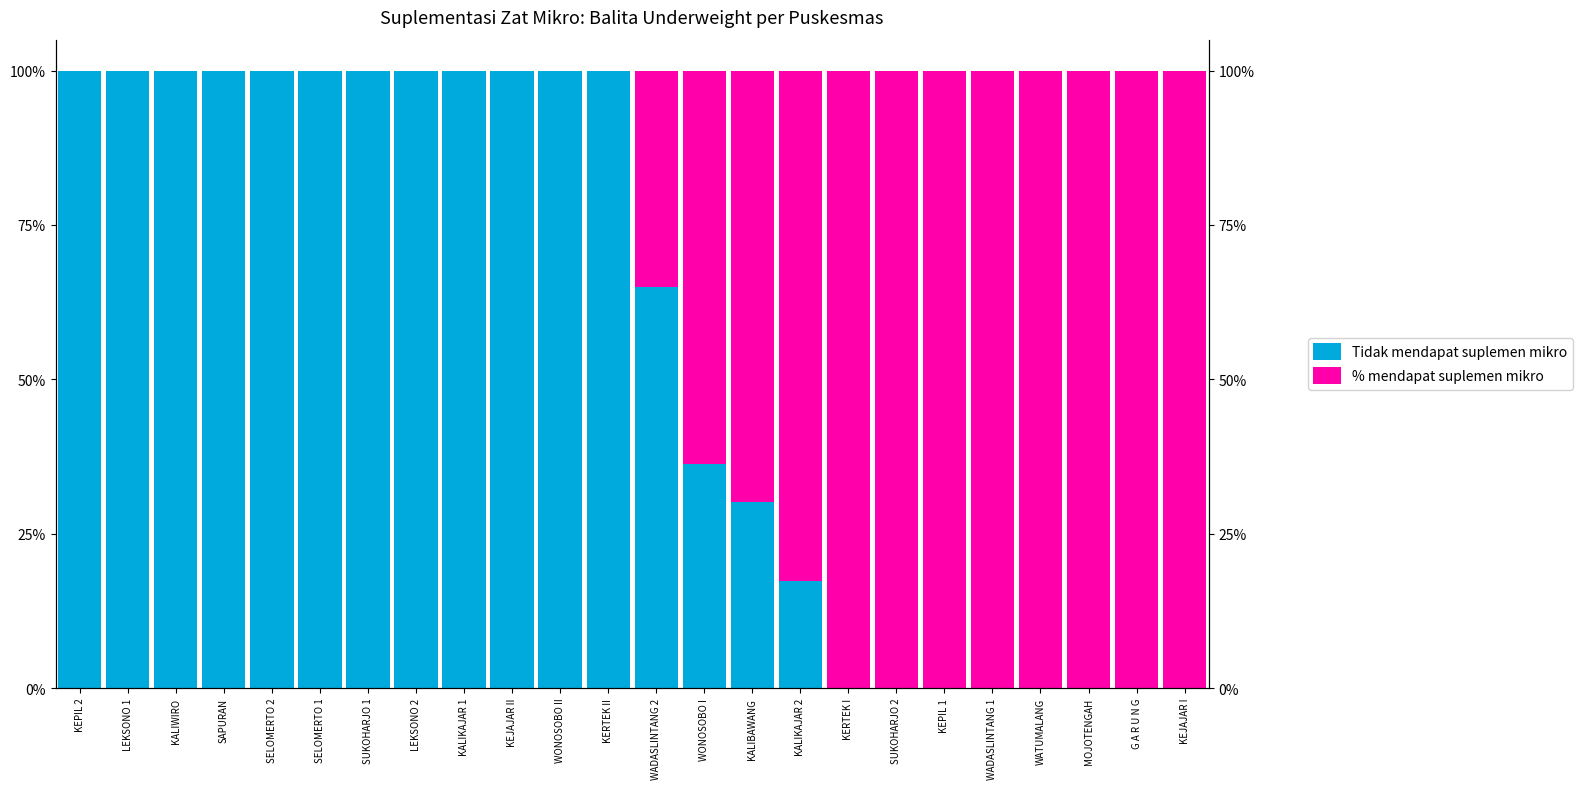

What are all the series names shown in the legend?

Tidak mendapat suplemen mikro, % mendapat suplemen mikro